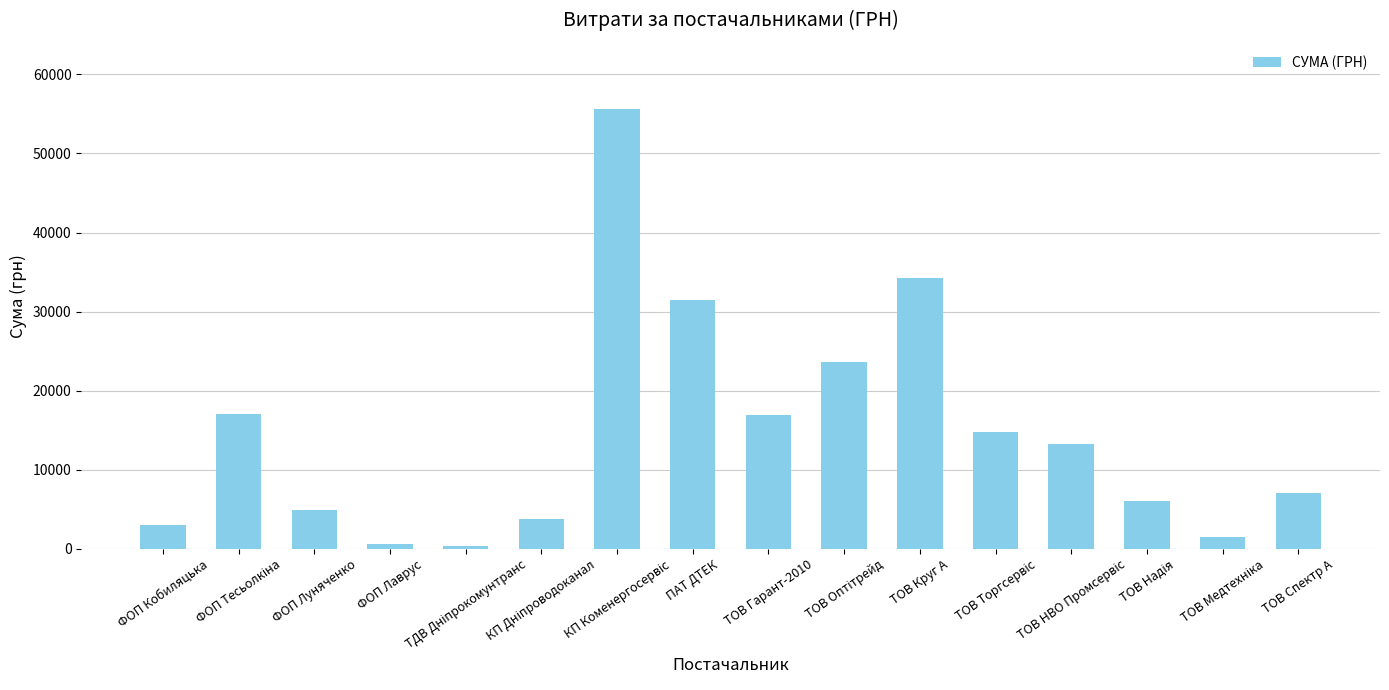

What is the greatest value displayed?

55652.4